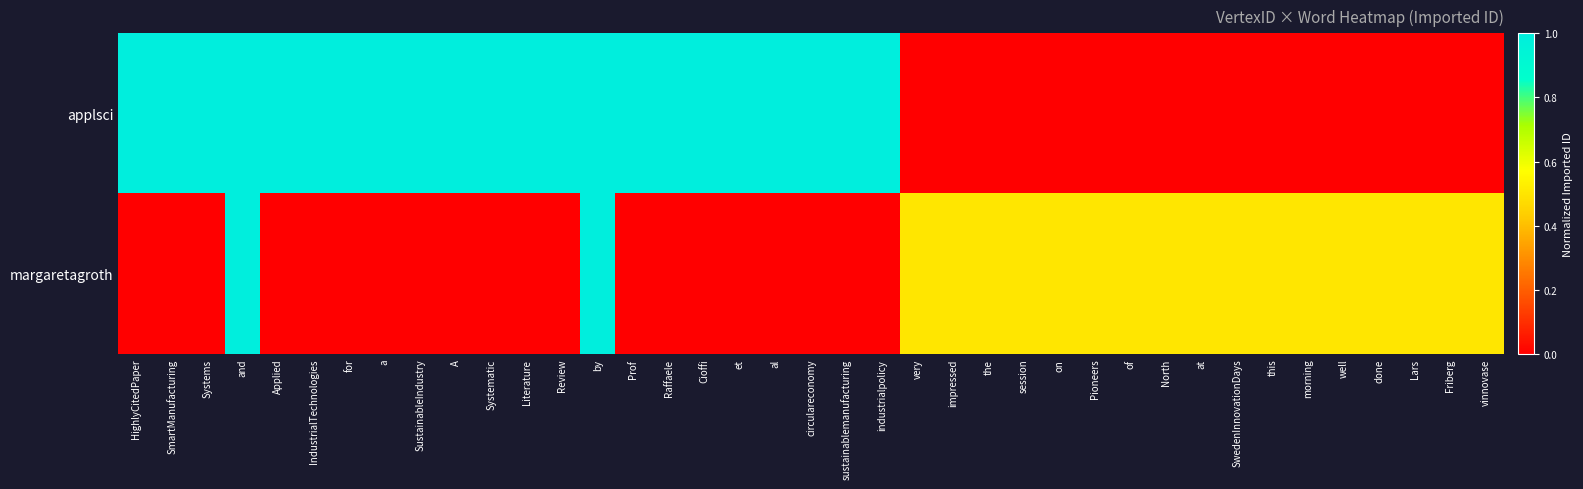

What is the total value across all series at Cioffi?

1.0